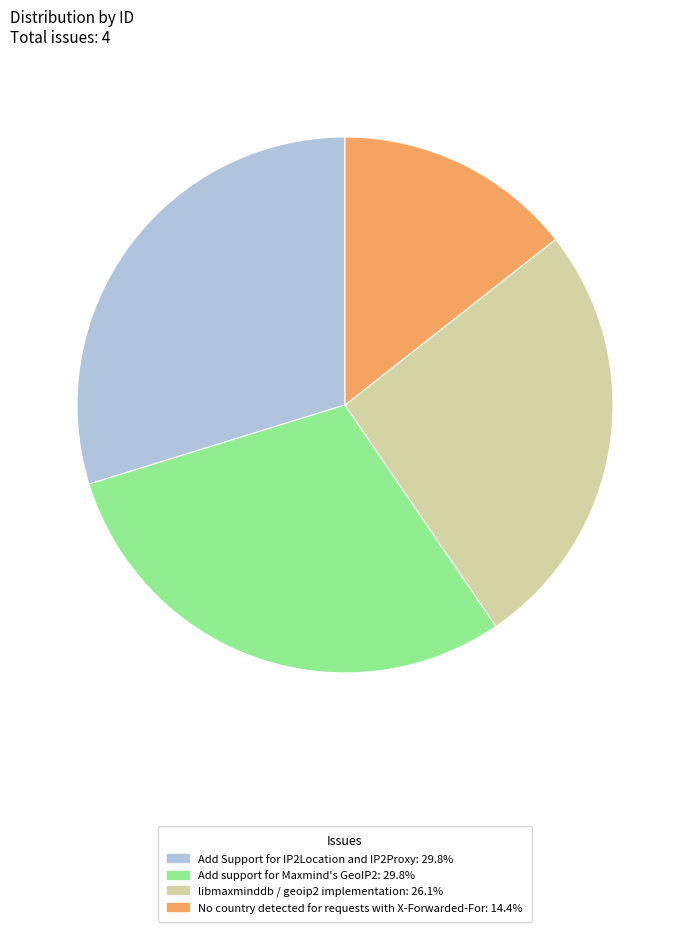

Is the sum of Add Support for IP2Location and IP2Proxy and Add support for Maxmind's GeoIP2 greater than half?

Yes